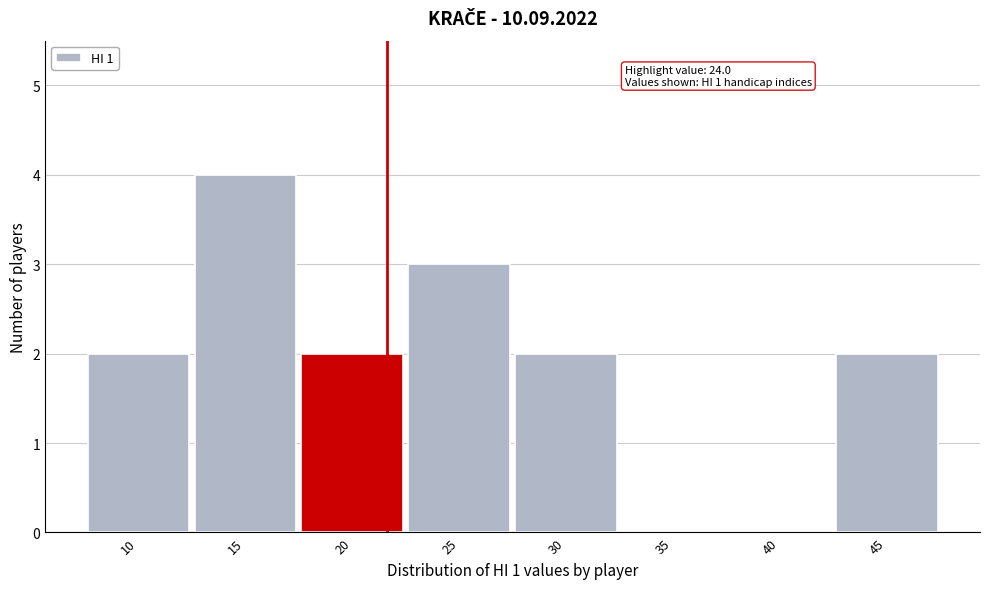

Reading right to left, what are all the values shown in this chart?

45=2	40=0	35=0	30=2	25=3	20=2	15=4	10=2